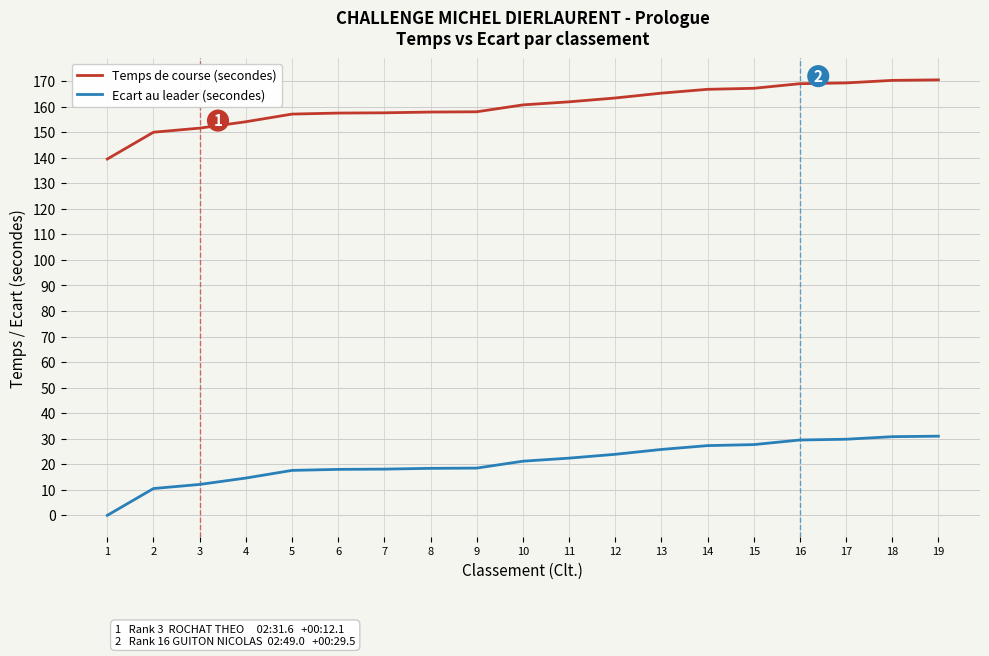

What is the spread (max minus min) of values at 1?

139.5